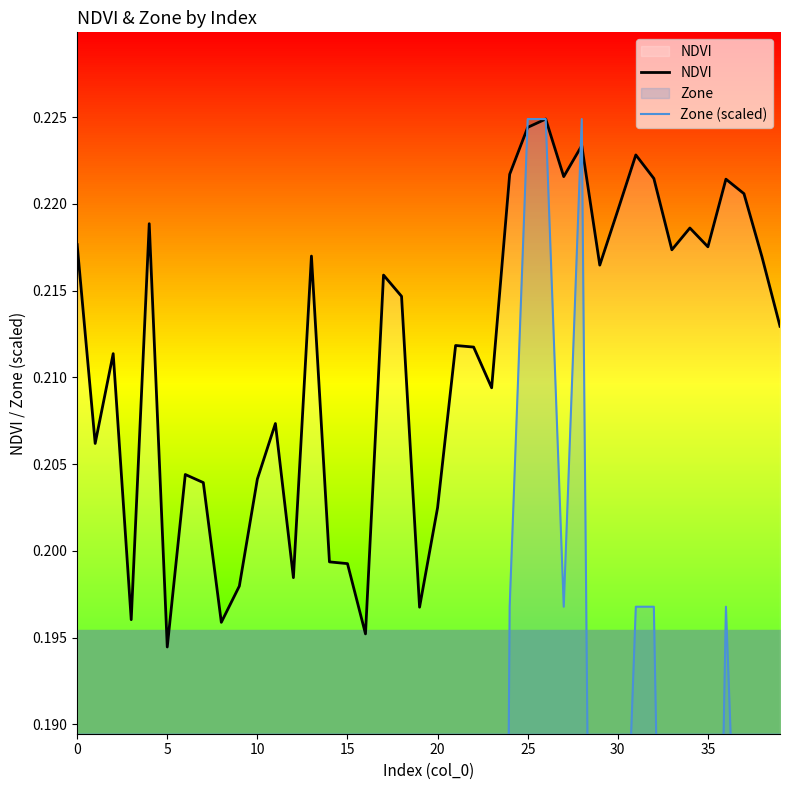

True or false: NDVI has a value of 0.1 at 5.

False